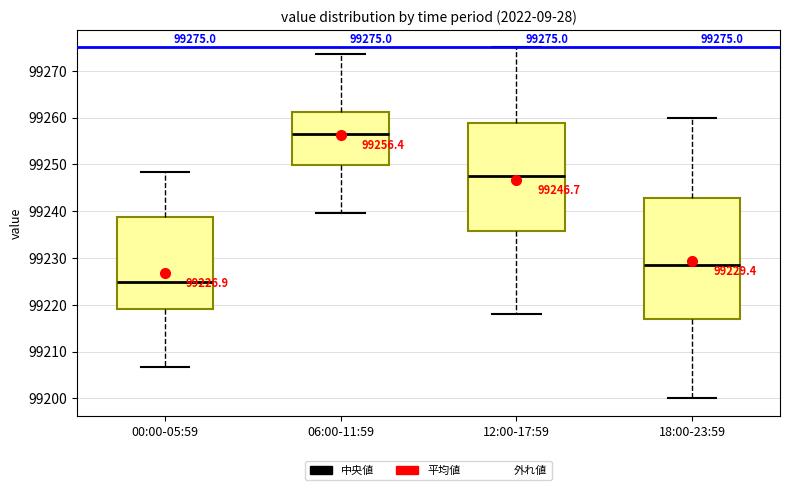

Which box has the lowest median line?

00:00-05:59